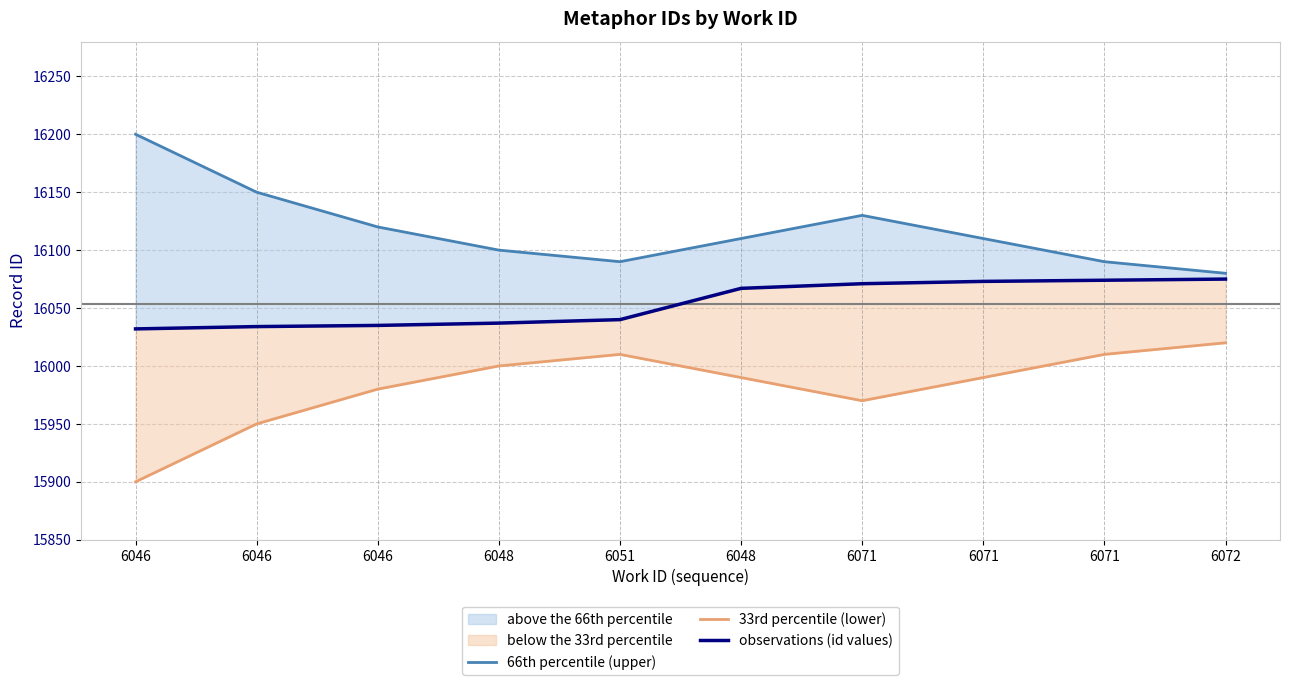

Is the value of observations (id values) at 6046 greater than the value of 33rd percentile (lower) at 6071?

Yes